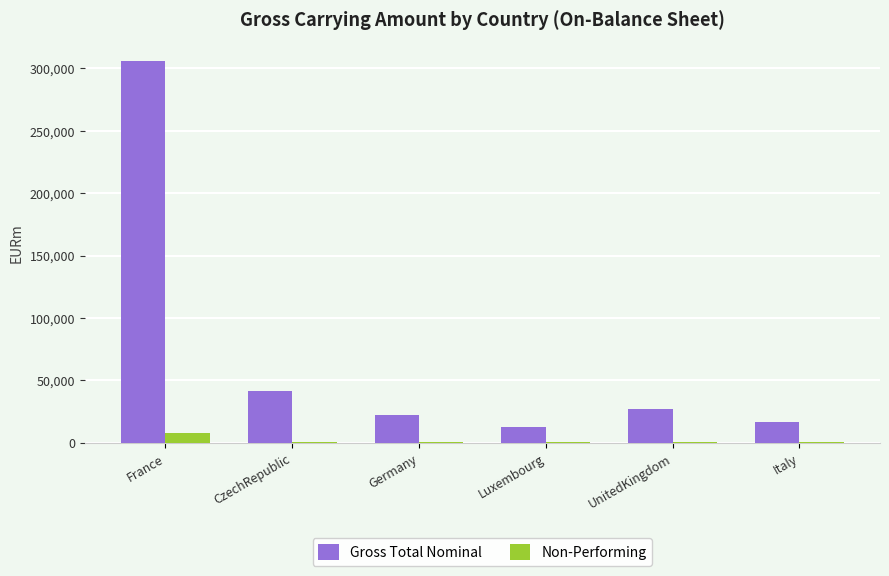

Between France and CzechRepublic, which series saw the biggest shift?

Gross Total Nominal